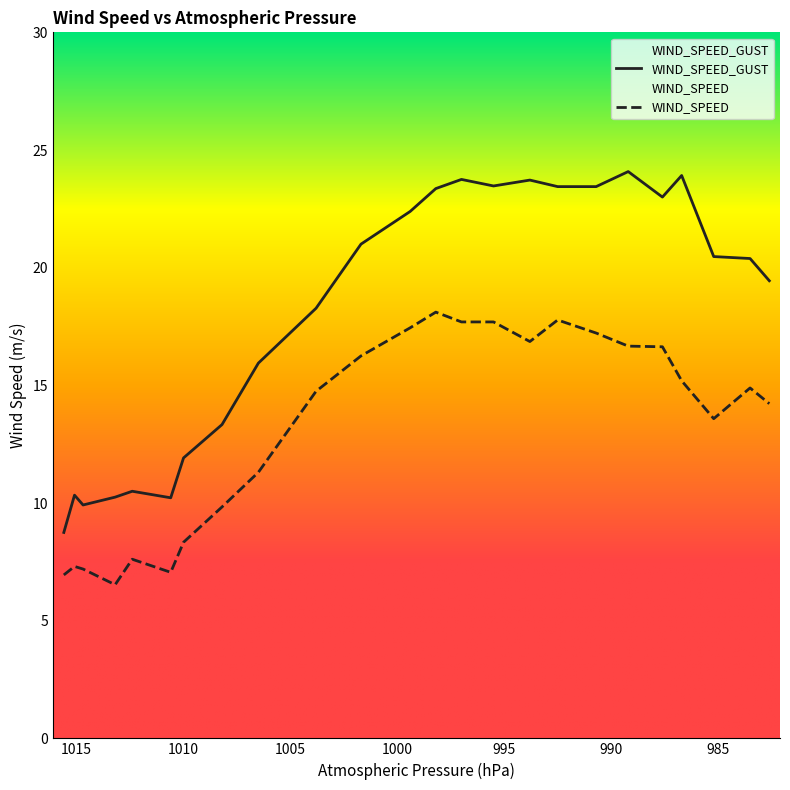

List the labels in order of WIND_SPEED value, largest first.

998.2, 992.5, 997.0, 995.5, 999.4, 990.7, 993.8, 989.2, 987.6, 1001.7, 986.7, 983.5, 1003.8, 982.6, 985.2, 1006.5, 1008.2, 1010.0, 1012.4, 1015.1, 1014.7, 1010.6, 1015.6, 1013.2